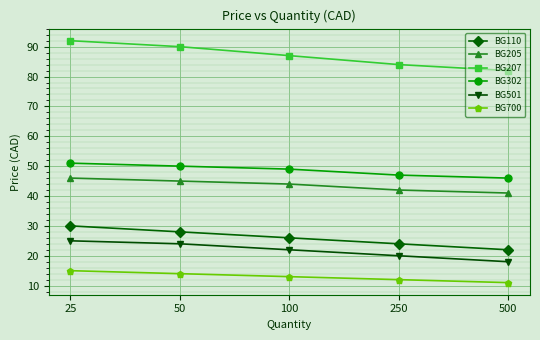

Which category has the highest value in the BG207 series?

25